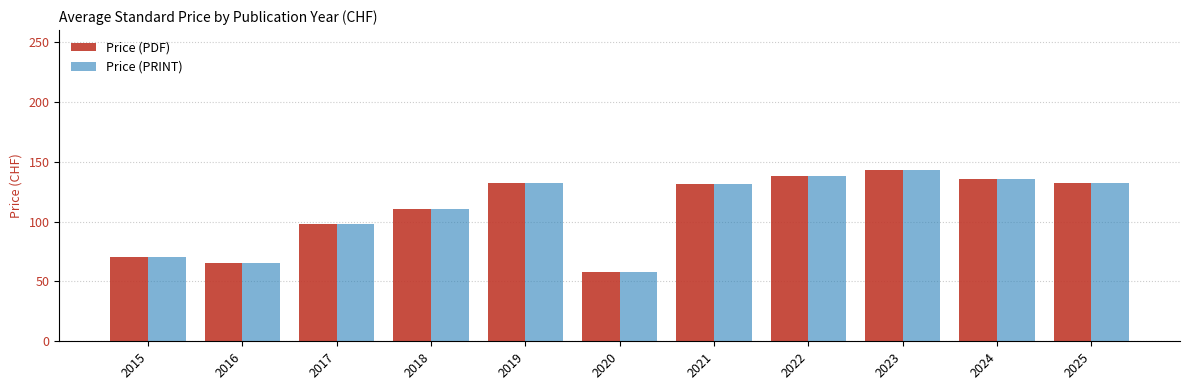

What is the sum of all Price (PDF) values?

1215.4